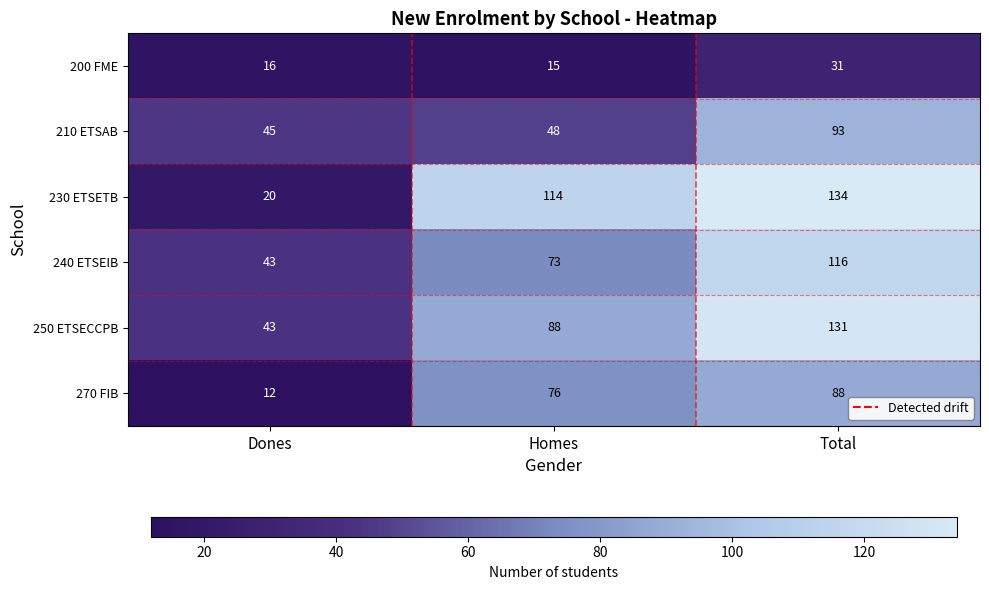

At which category does the chart reach its minimum across all series?

Dones